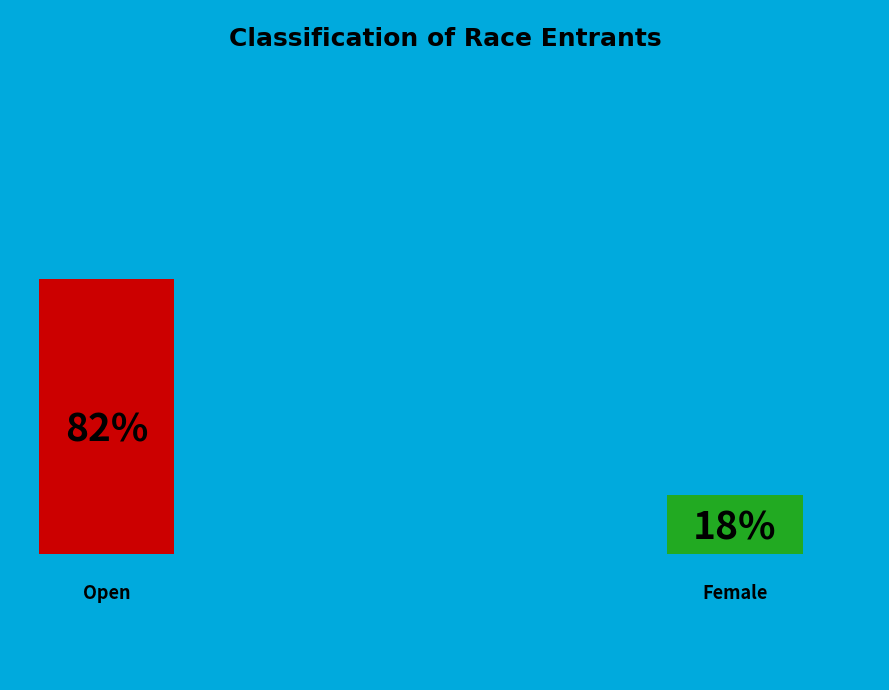

How many slices are in this pie chart?

2